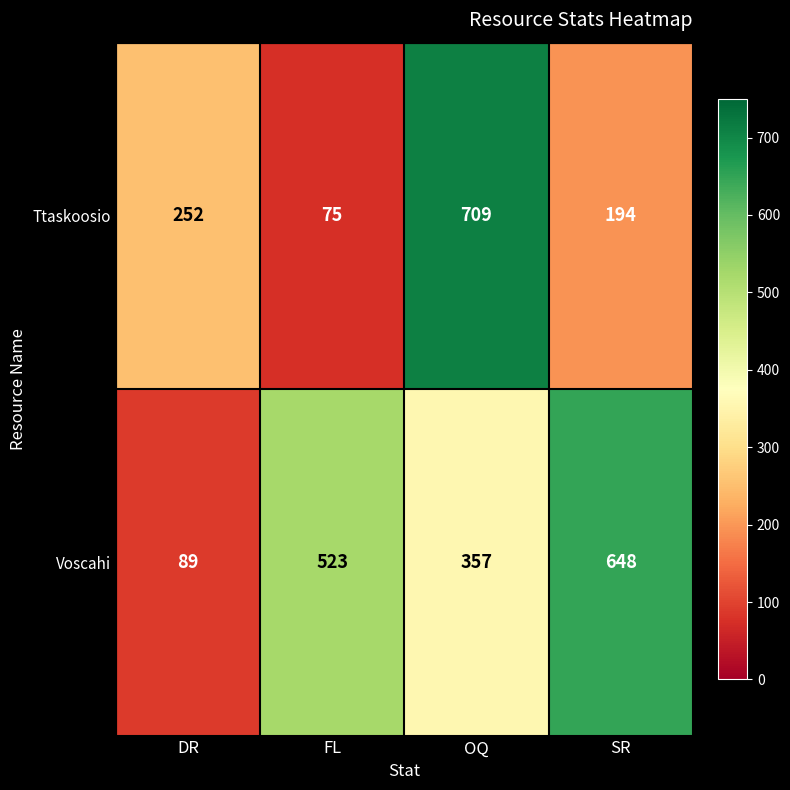

Reading left to right, what are all the values shown in this chart?

Ttaskoosio: DR=252	FL=75	OQ=709	SR=194
Voscahi: DR=89	FL=523	OQ=357	SR=648